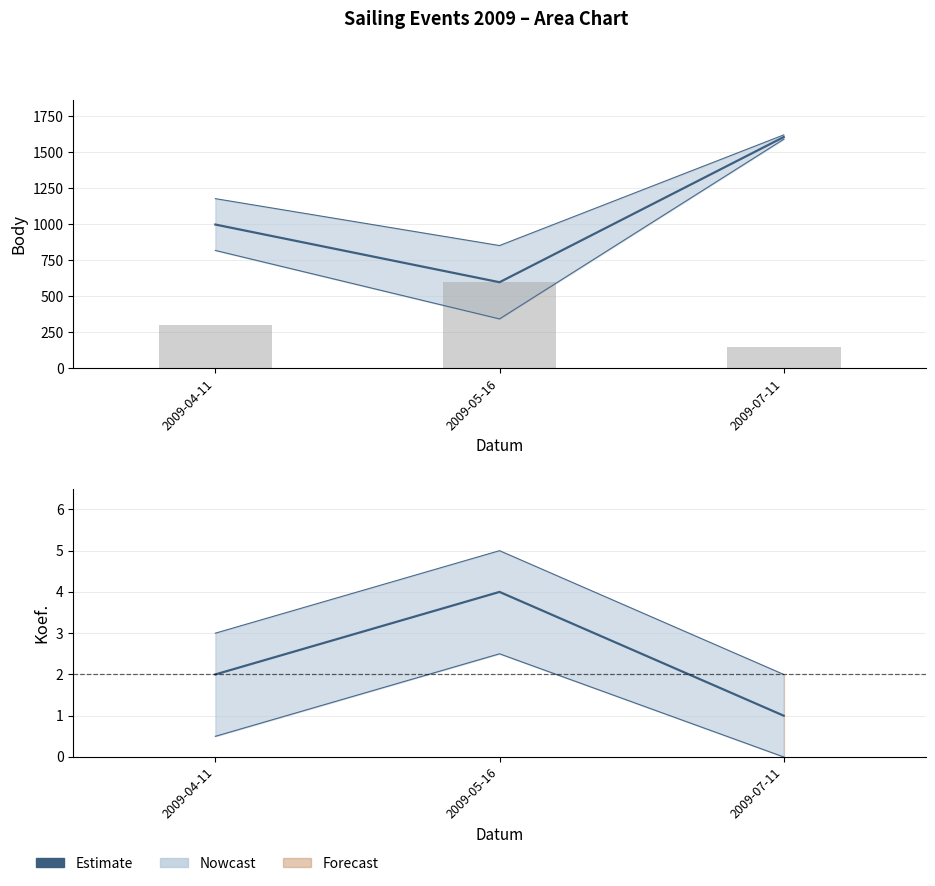

What is the difference between the second highest and minimum values in the Koef. series?

150